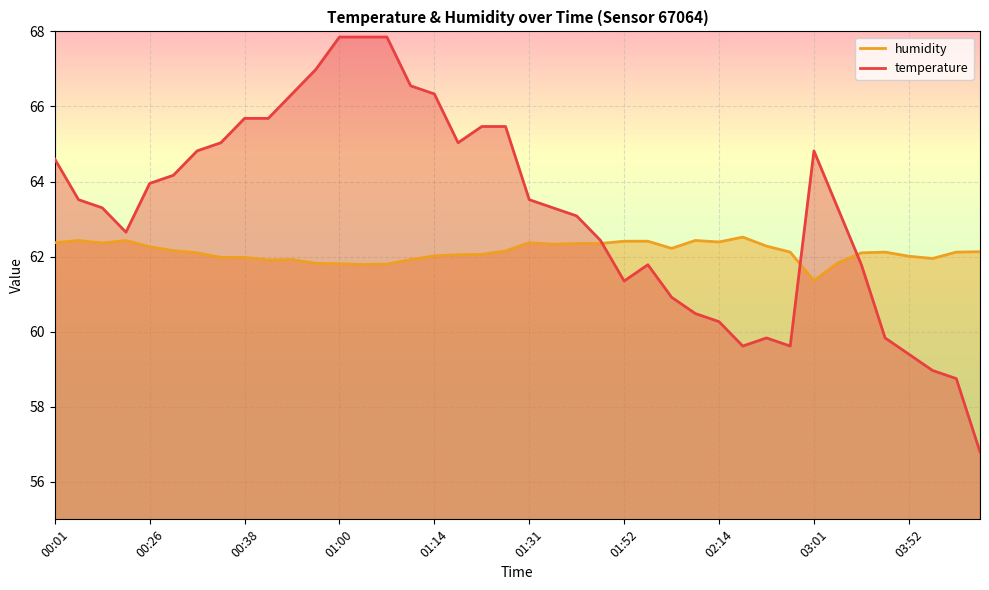

Is the value of temperature at 01:08 greater than the value of humidity at 03:56?

Yes